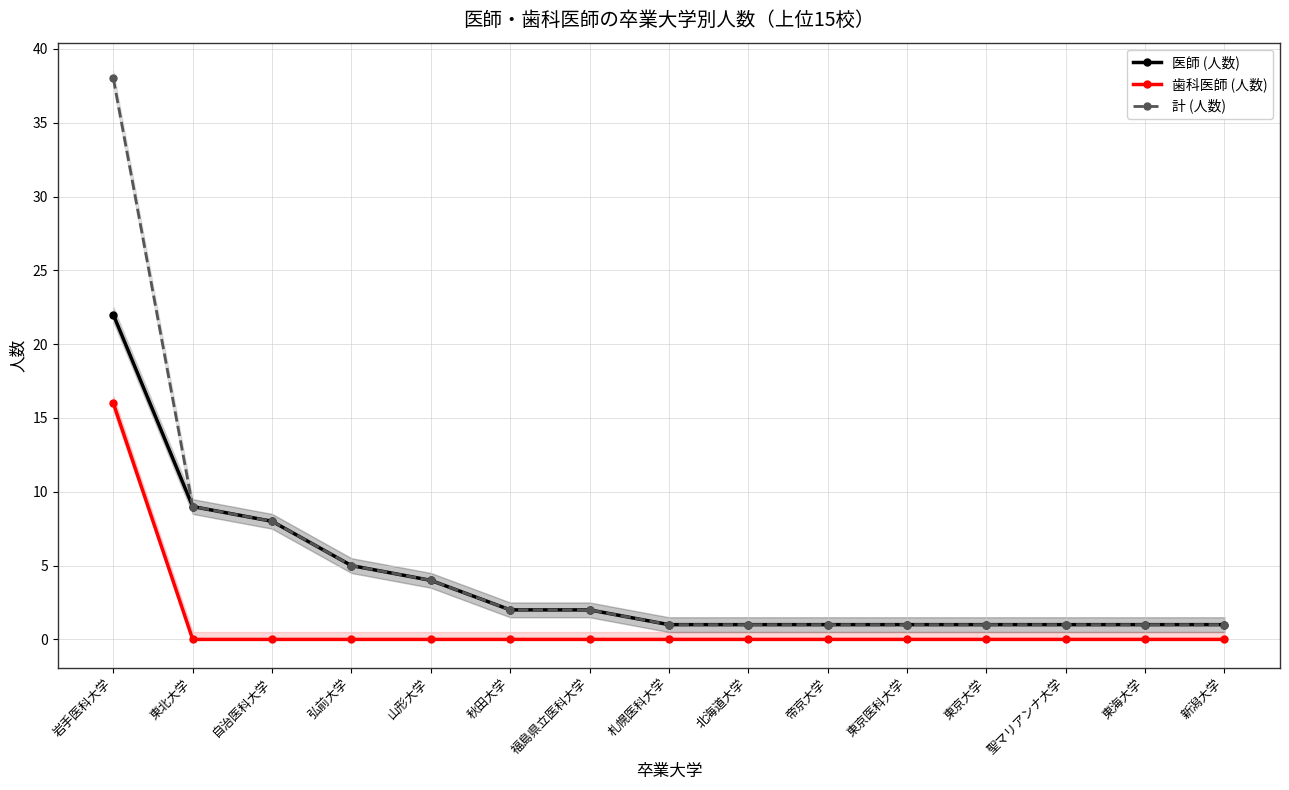

Where is 計 (人数) nearest to the value 19?

東北大学